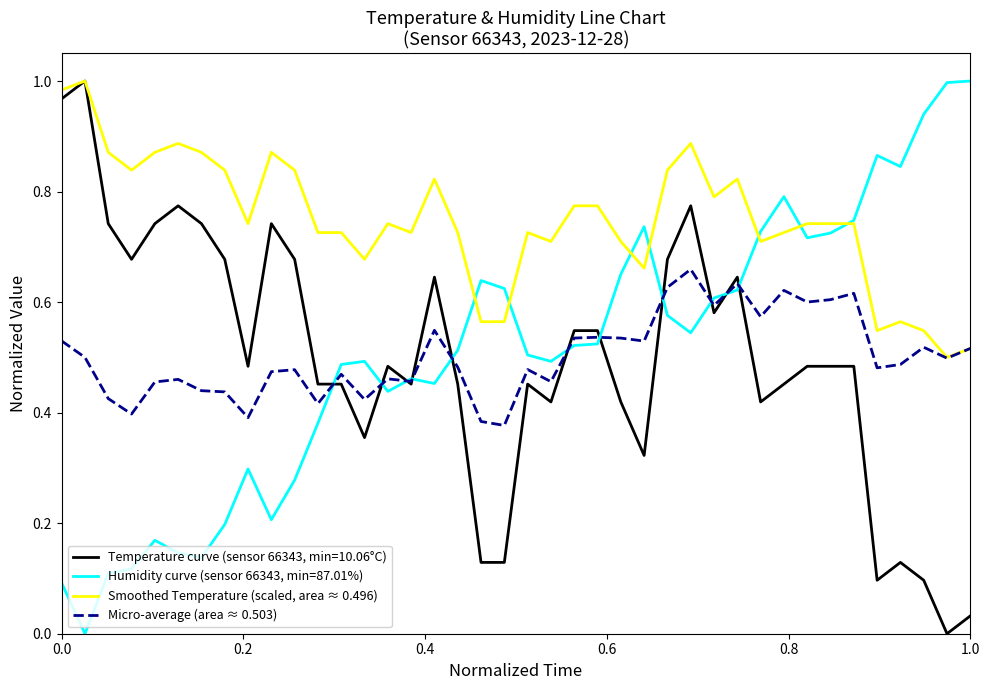

What is the average value of the Micro-average (area ≈ 0.503) series?

0.5